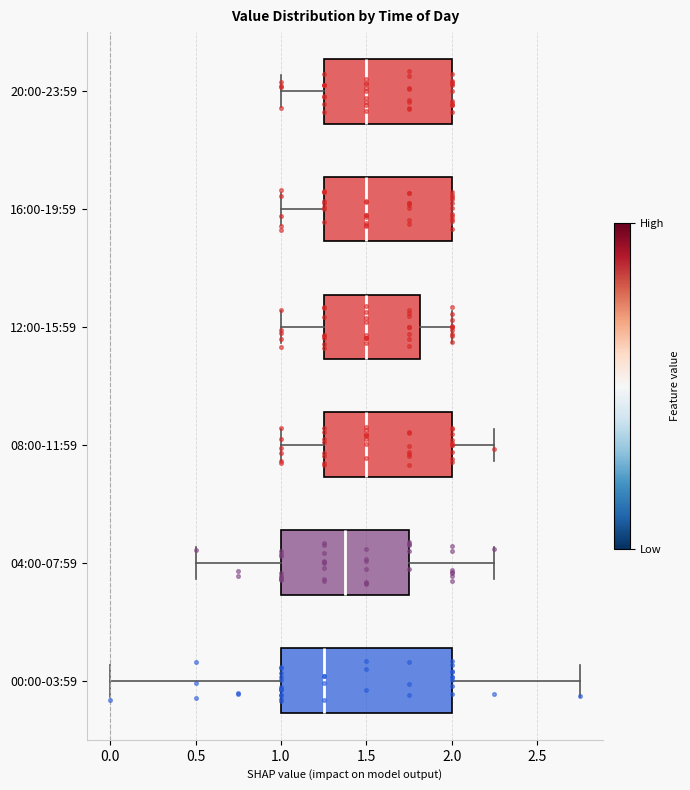

Where does the median line of the box for 12:00-15:59 sit on the x-axis? The values are not printed on the chart, so give them approximately, as read against the axis.

1.50